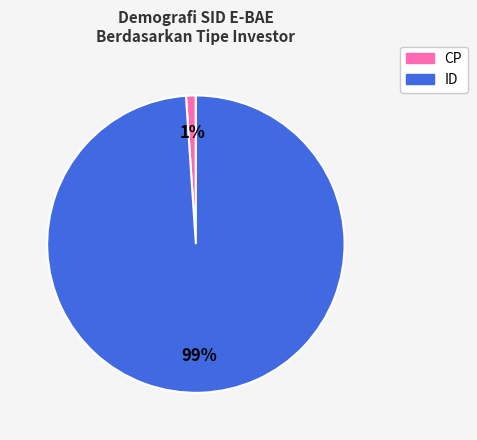

To the nearest percent, what is the difference between the largest and smallest slice percentages?

98%